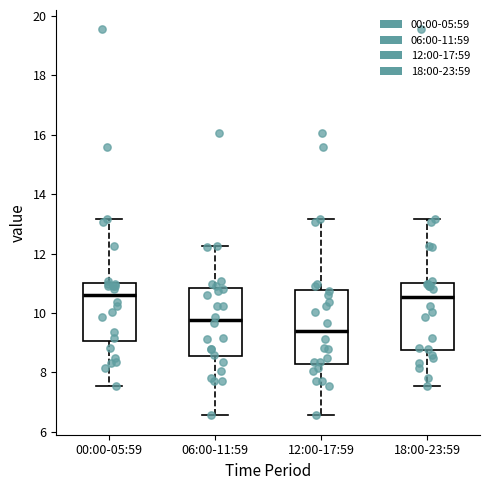

Reading left to right, read every box against the y-axis: the position of its median line, the range the box covers, and the ends of its whiskers. The values are not printed on the chart, so give them approximately, as read against the axis.

00:00-05:59: median 10.6, box 9.0 to 11.0, whiskers 7.6 to 13.2
06:00-11:59: median 9.8, box 8.6 to 10.8, whiskers 6.6 to 12.2
12:00-17:59: median 9.4, box 8.2 to 10.8, whiskers 6.6 to 13.2
18:00-23:59: median 10.6, box 8.8 to 11.0, whiskers 7.6 to 13.2